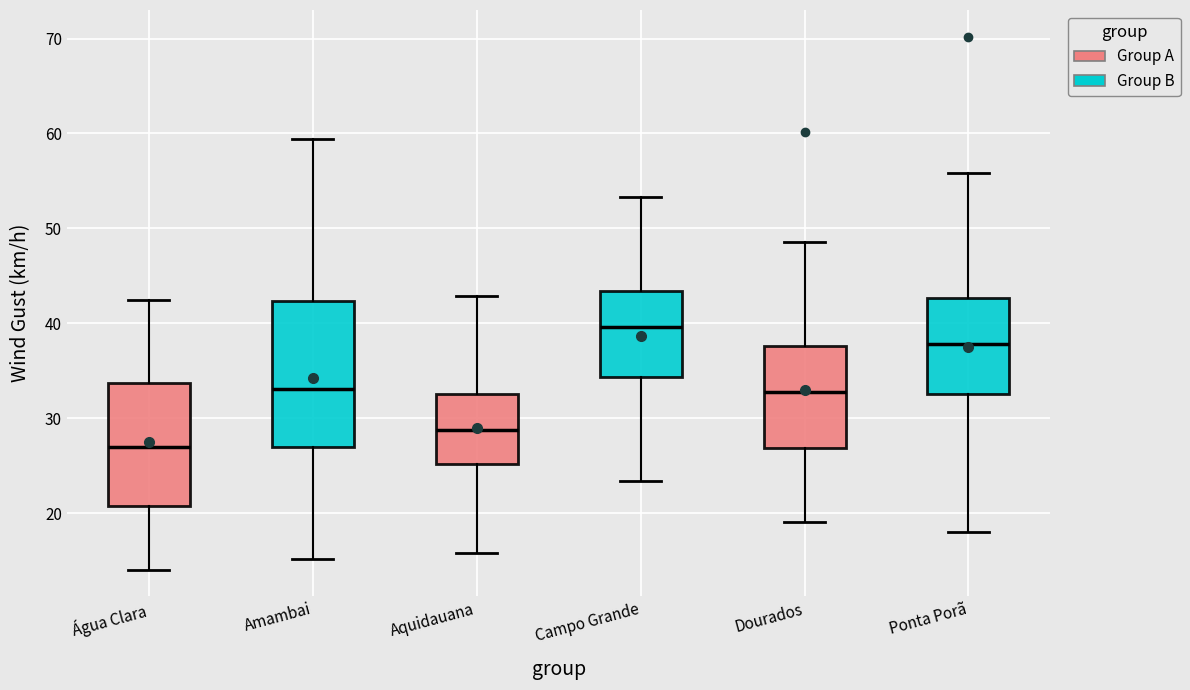

Where is the lower edge of the box for Ponta Porã on the y-axis? The values are not printed on the chart, so give them approximately, as read against the axis.

33